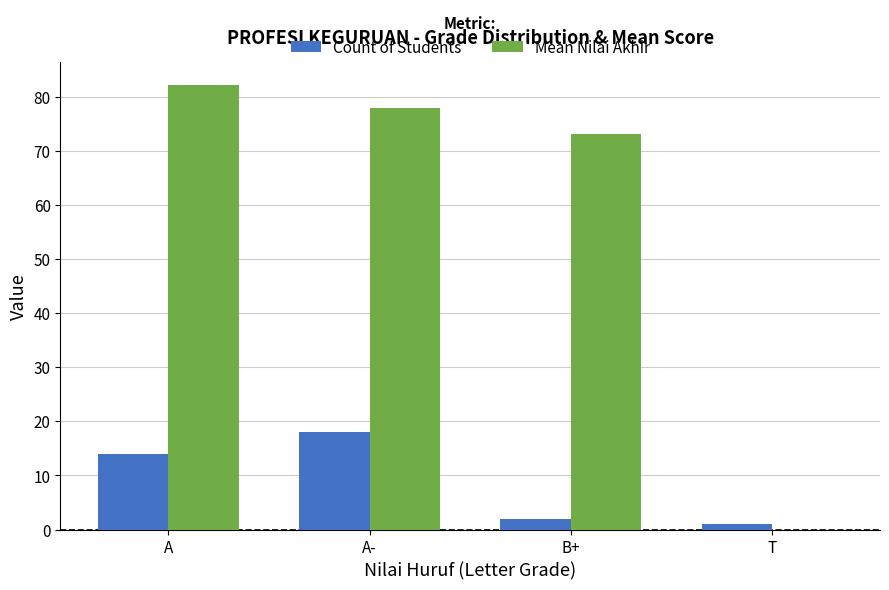

Which series has the largest total across all categories?

Mean Nilai Akhir